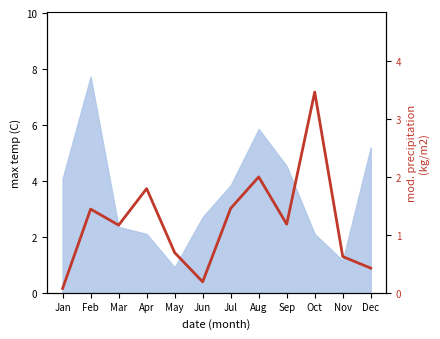

The value at May is 1.0. True or false?

False